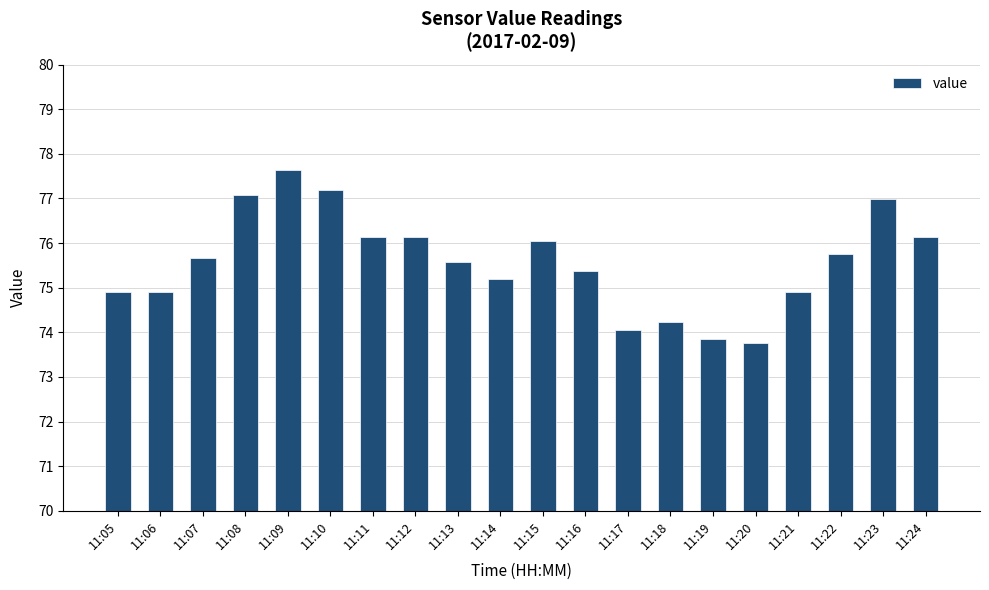

What is the difference between the maximum and minimum values?

3.9